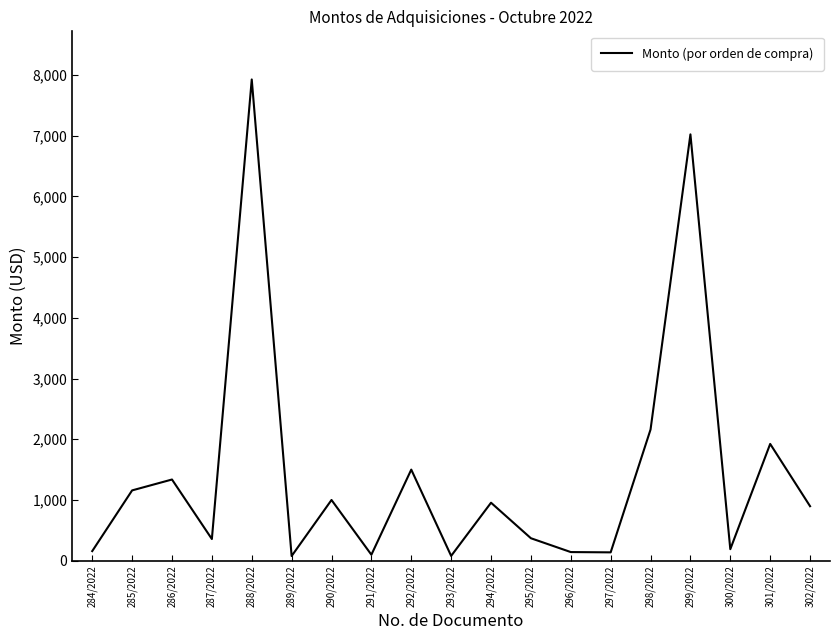

Is it true that the value at 298/2022 is 1360.8?

False